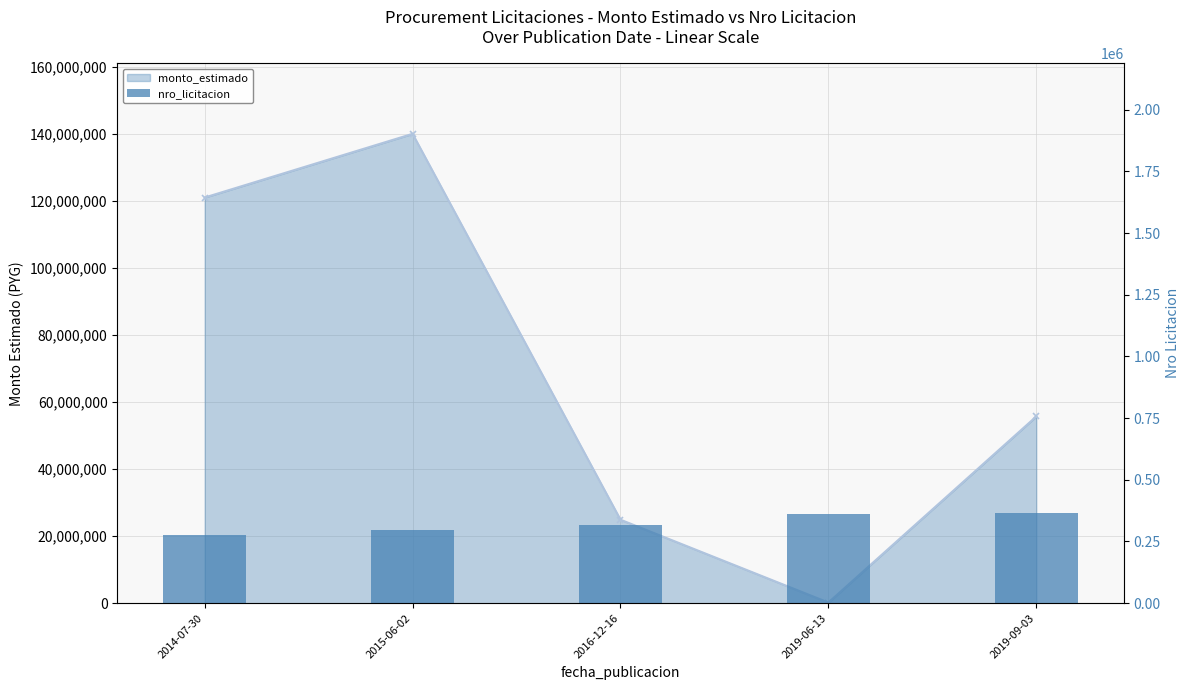

How many values in the monto_estimado series exceed 55692000?

2